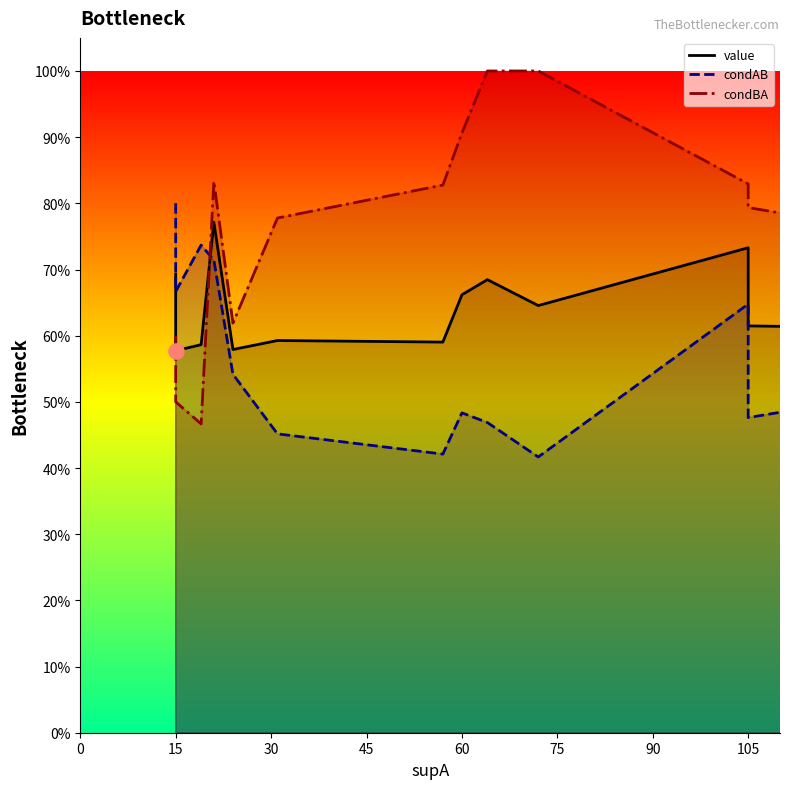

Which series contains the highest Y value?

condBA